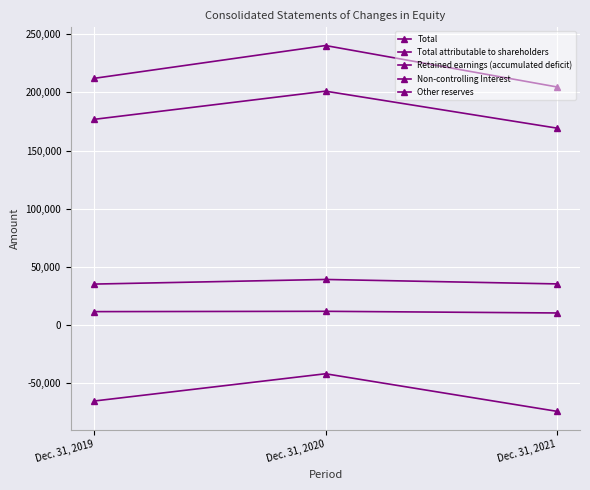

At which label is Retained earnings (accumulated deficit) closest to -57953?

Dec. 31, 2019